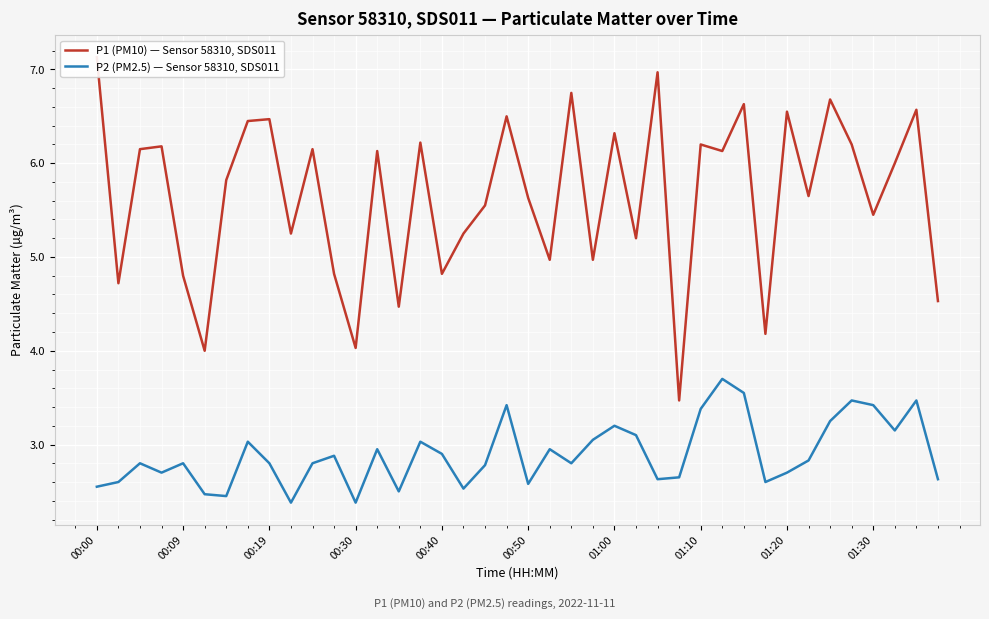

The P2 (PM2.5) — Sensor 58310, SDS011 series shows 2.6 at 00:50. True or false?

True